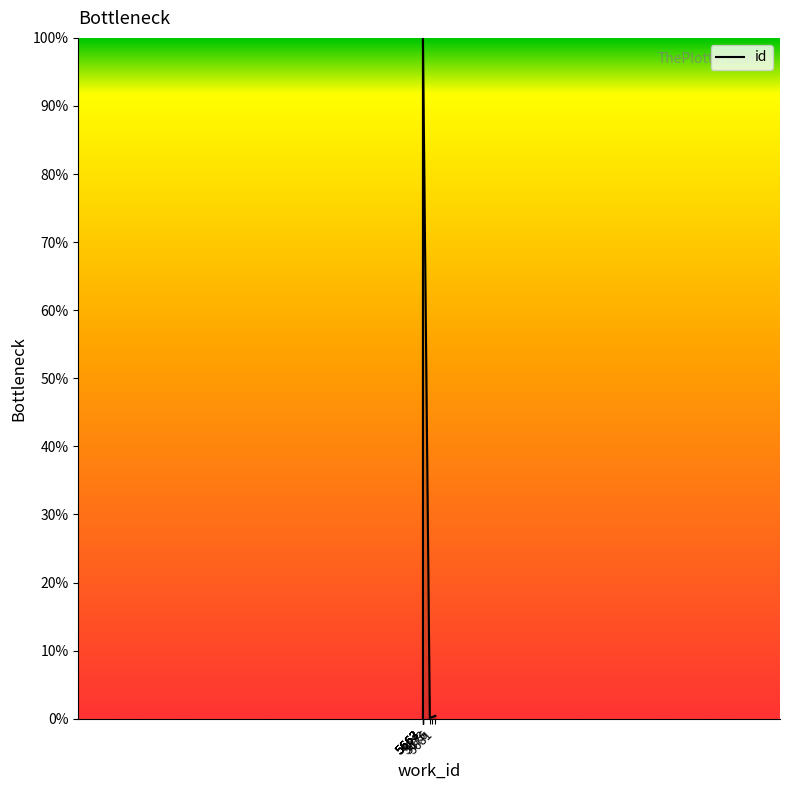

Reading left to right, list all the values displayed in this chart.

0.0	0.1	0.4	0.3	88.4	88.4	100.0	0.1	0.2	0.4